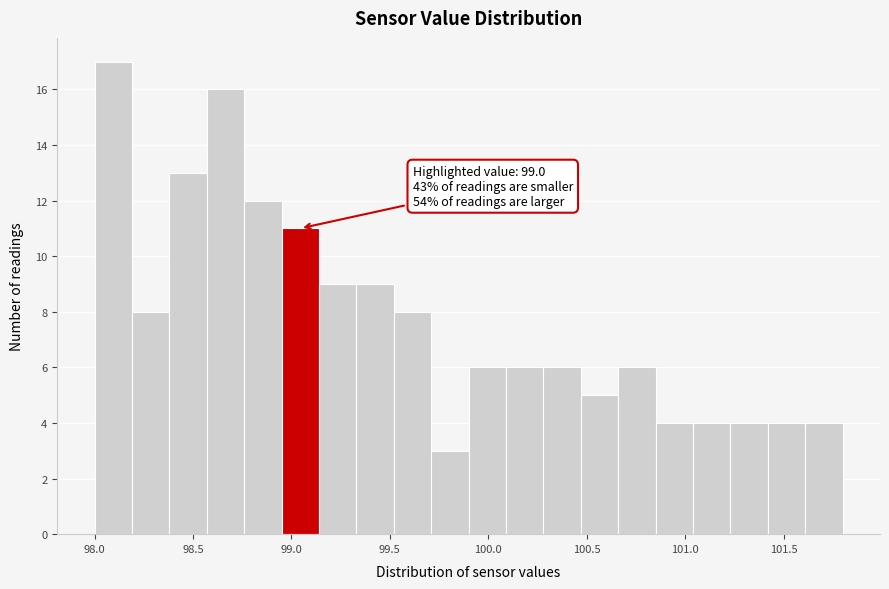

Around what value on the x-axis is the tallest bar? Give the approximate position of its centre, as read against the axis.

98.10